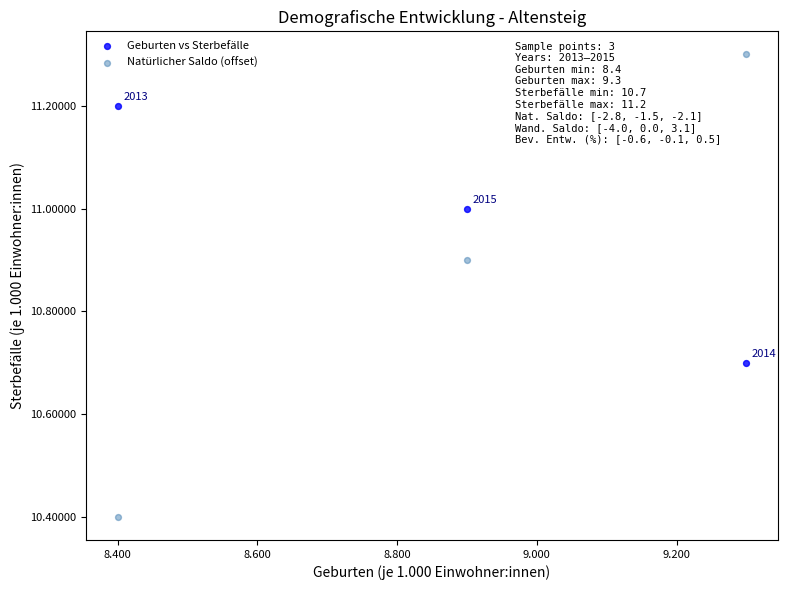

What are all the series names shown in the legend?

Geburten vs Sterbefälle, Natürlicher Saldo (offset)